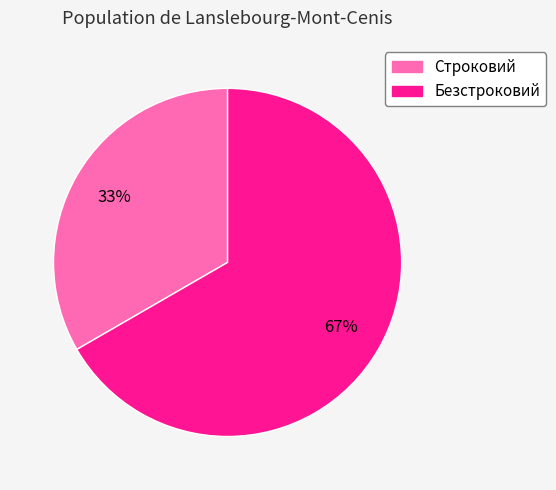

The Строковий slice represents 41% of the pie. True or false?

False